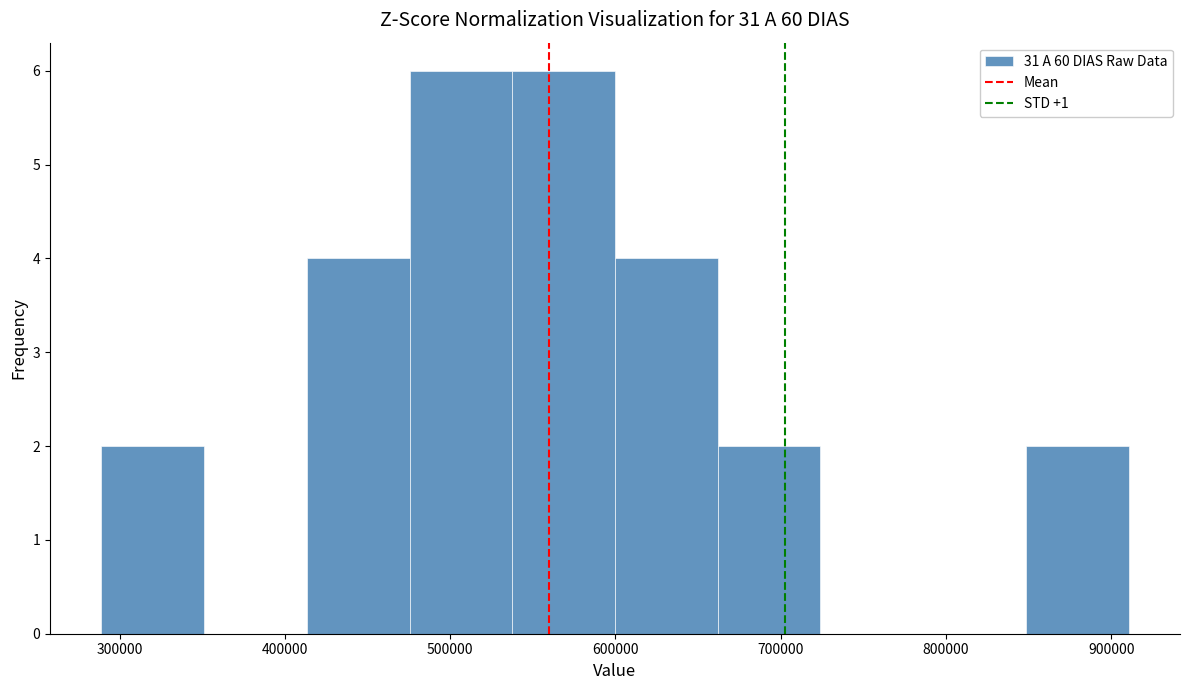

What is the height of the bar covering 410000 to 480000 on the x-axis? Neither the bar edges nor the heights are printed on the chart, so give them approximately, as read against the axes.

4